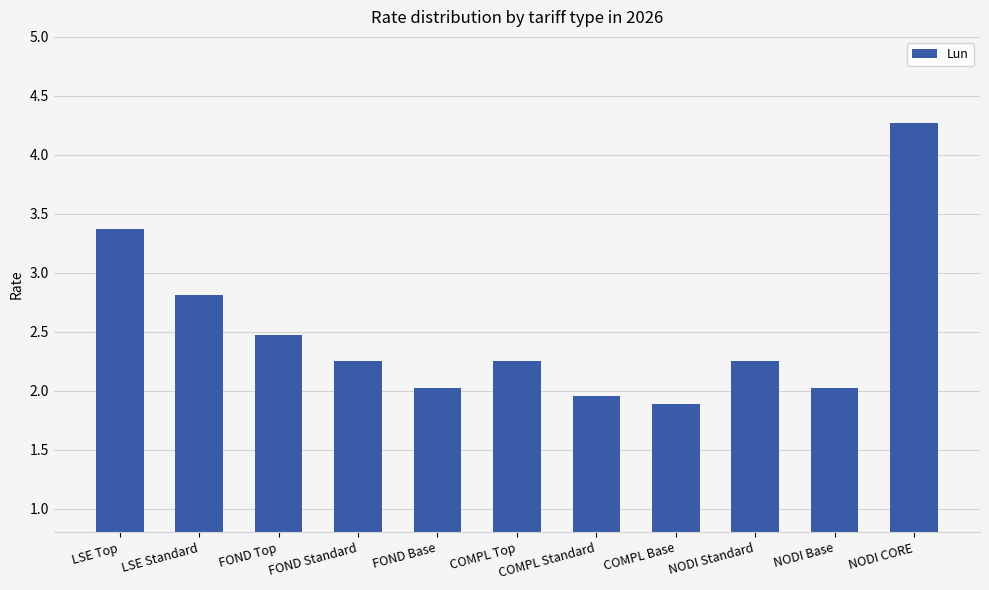

Which category has the lowest value across all series?

COMPL Base